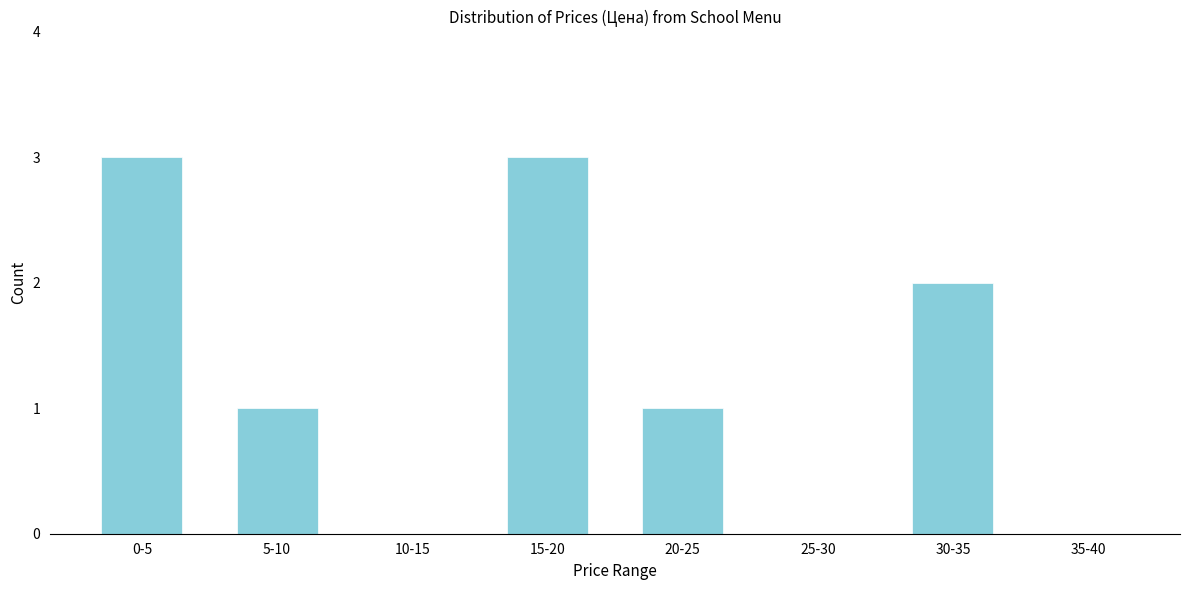

Reading left to right, transcribe all the data shown in this chart.

0-5=3	5-10=1	10-15=0	15-20=3	20-25=1	25-30=0	30-35=2	35-40=0